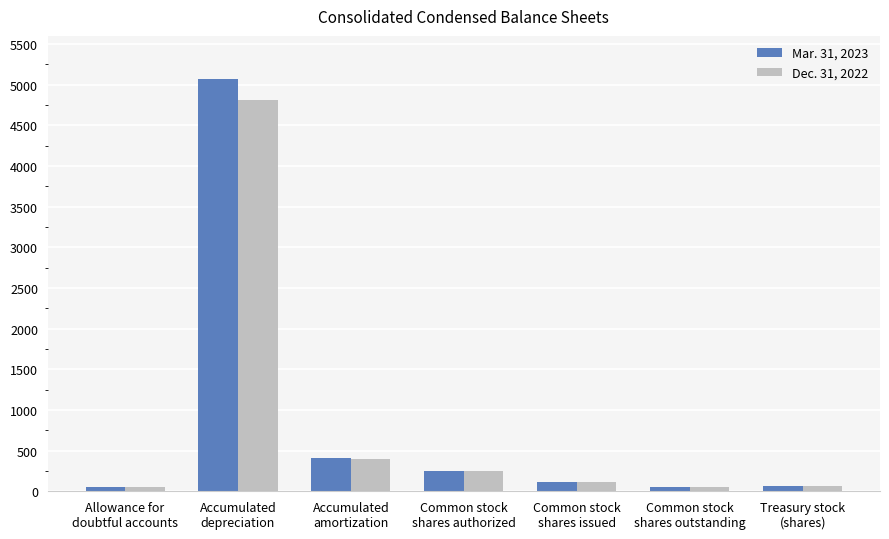

The value of Mar. 31, 2023 at Common stock
shares authorized is 73. True or false?

False